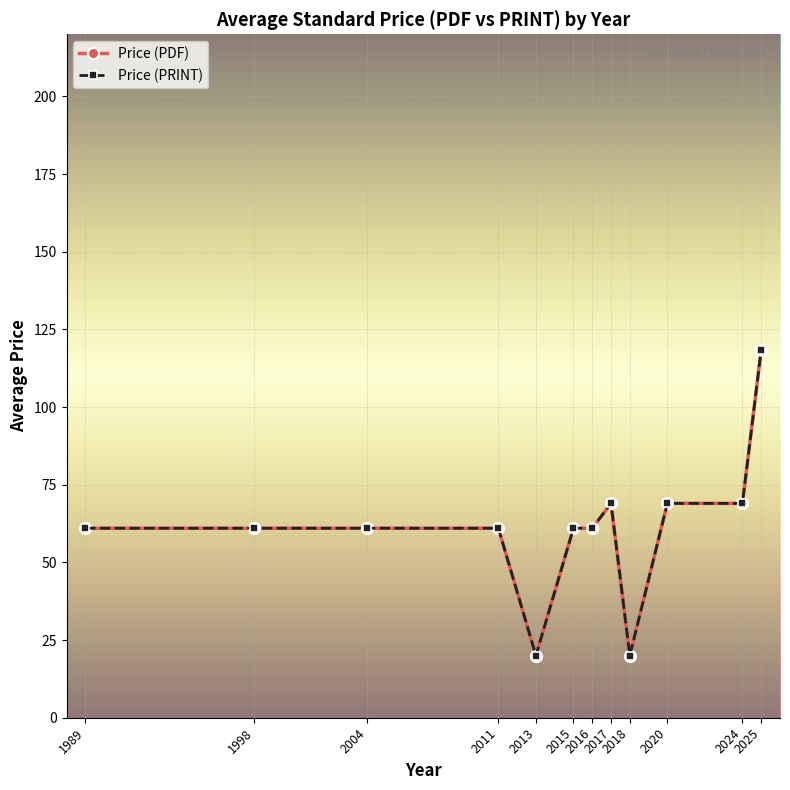

What is the maximum value for Price (PRINT)?

118.5